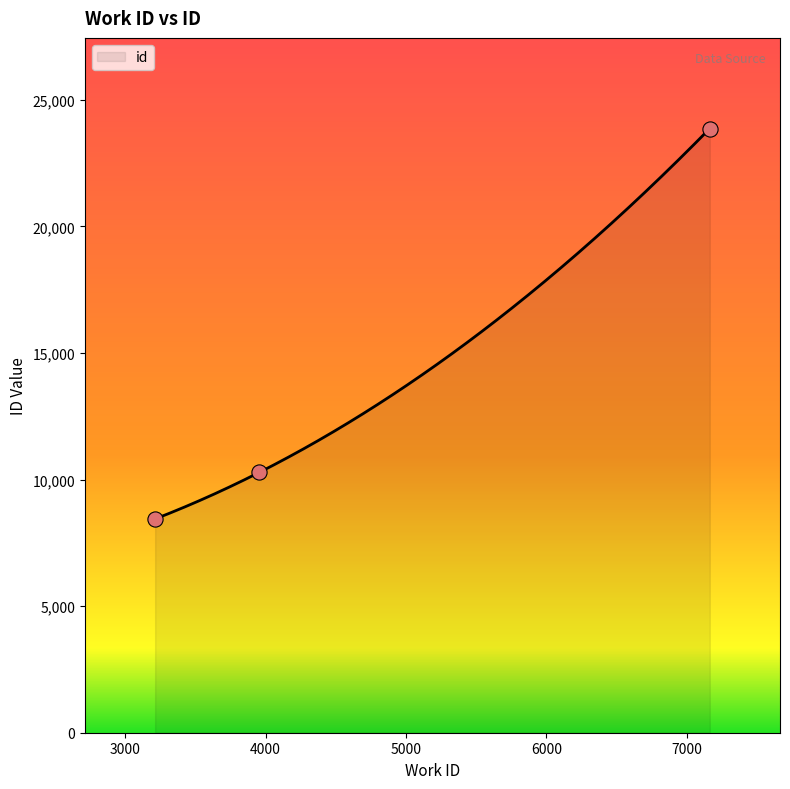

Between 3214 and 7163, which is larger?

7163